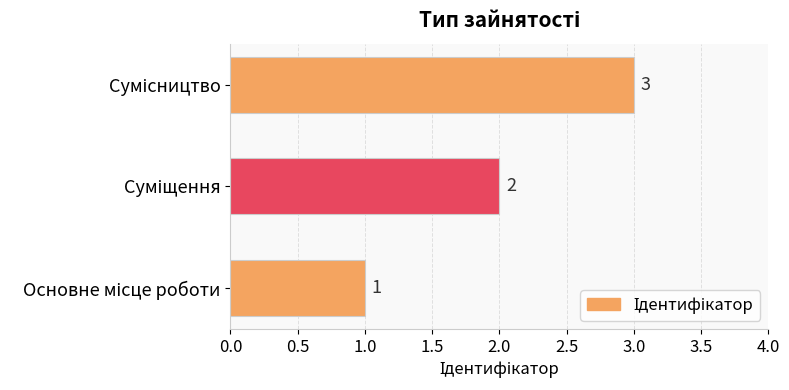

Count the values in the range 1 to 3.

3